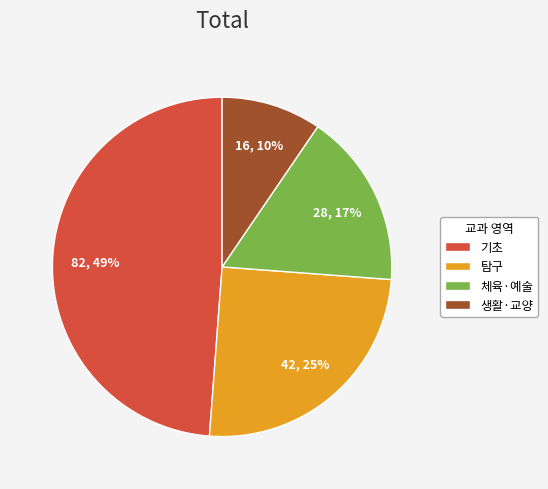

Is it true that 탐구 is 2% of the pie?

False